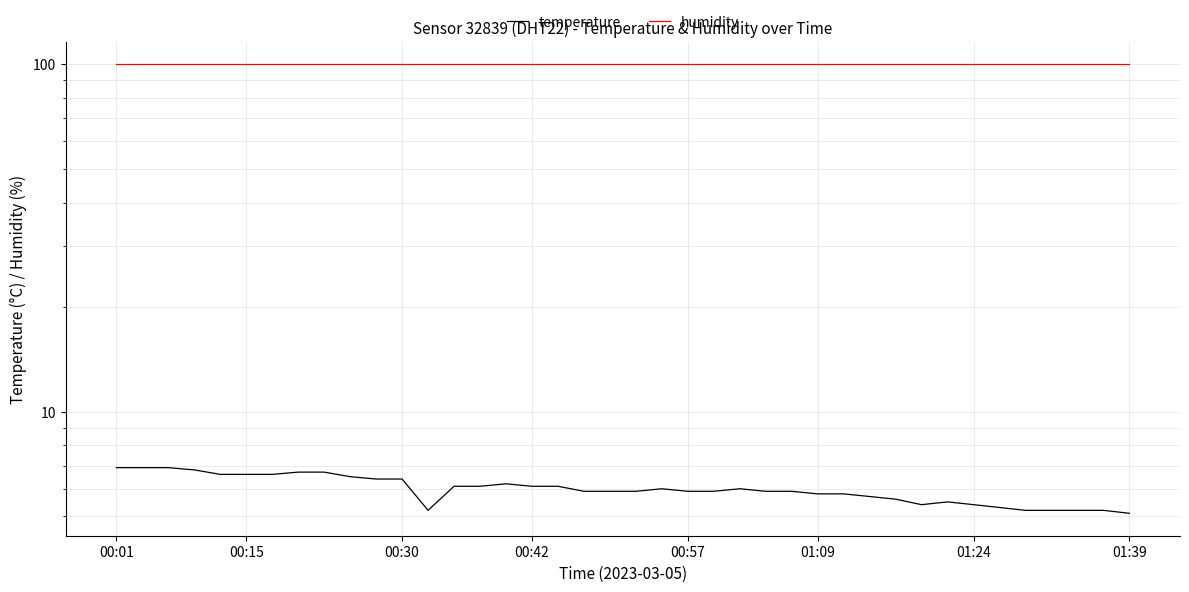

Count the number of categories in the chart.

40